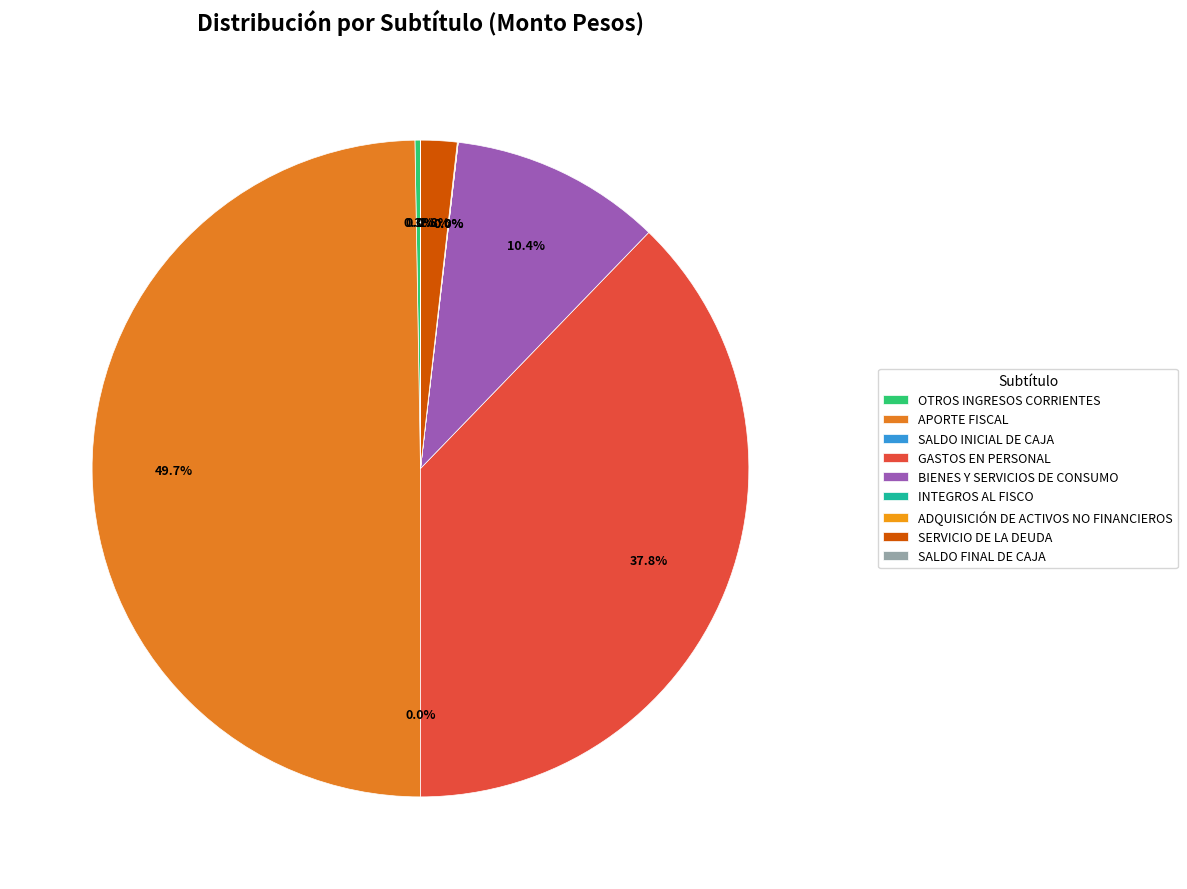

How many segments does this pie chart have?

9